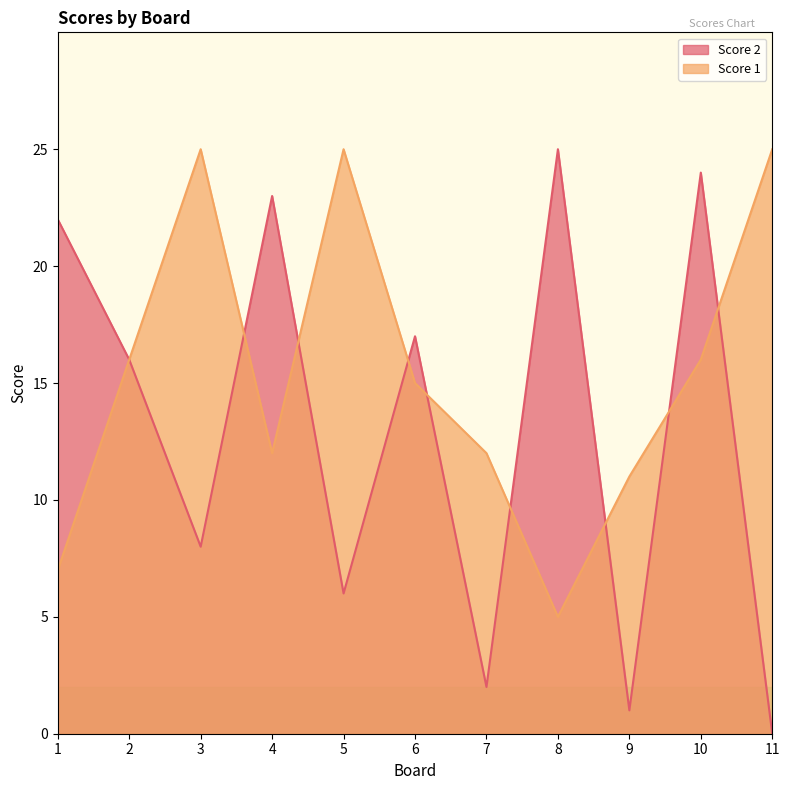

Is the value of Score 1 at 6 greater than the value of Score 2 at 7?

Yes